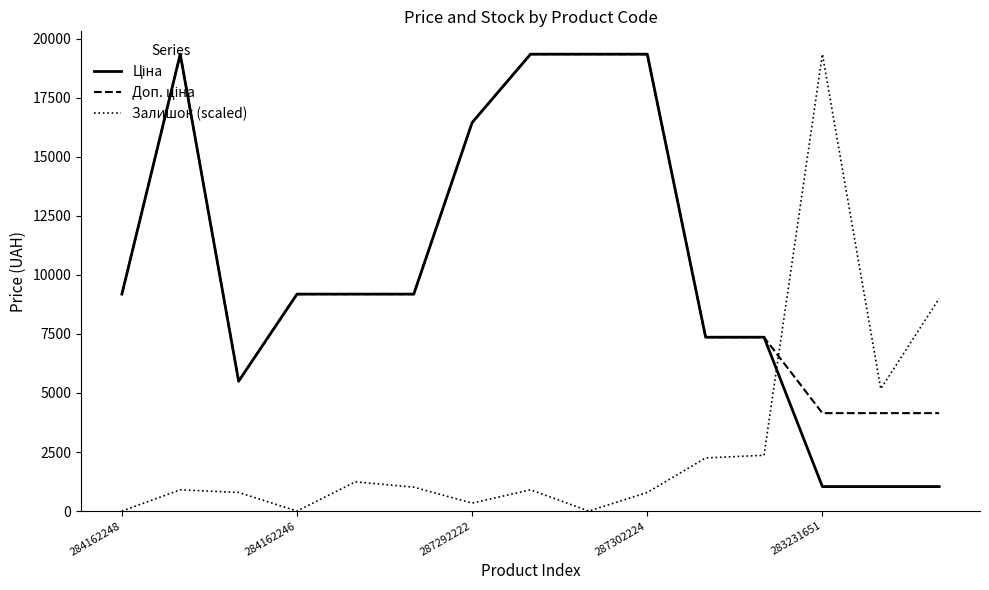

What is the greatest value displayed?

19343.1